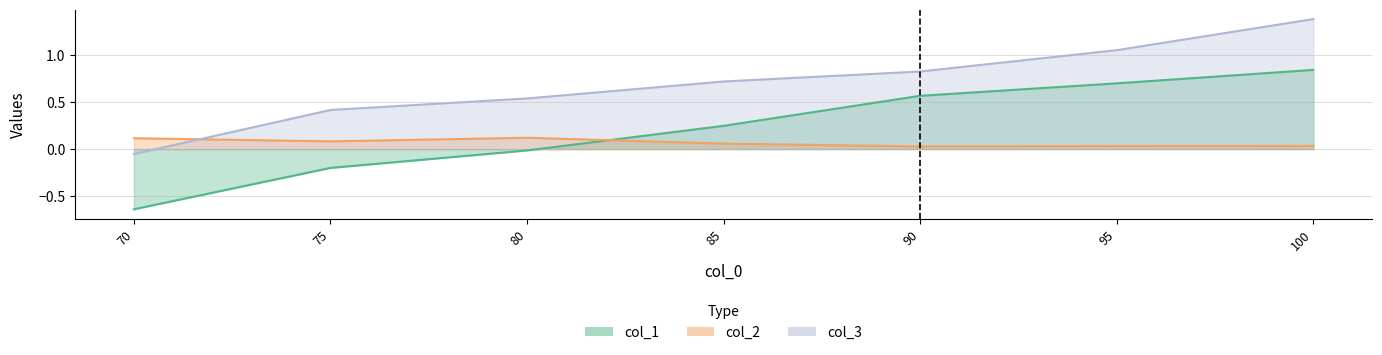

Is it true that col_1 equals -0.0 at 80?

True